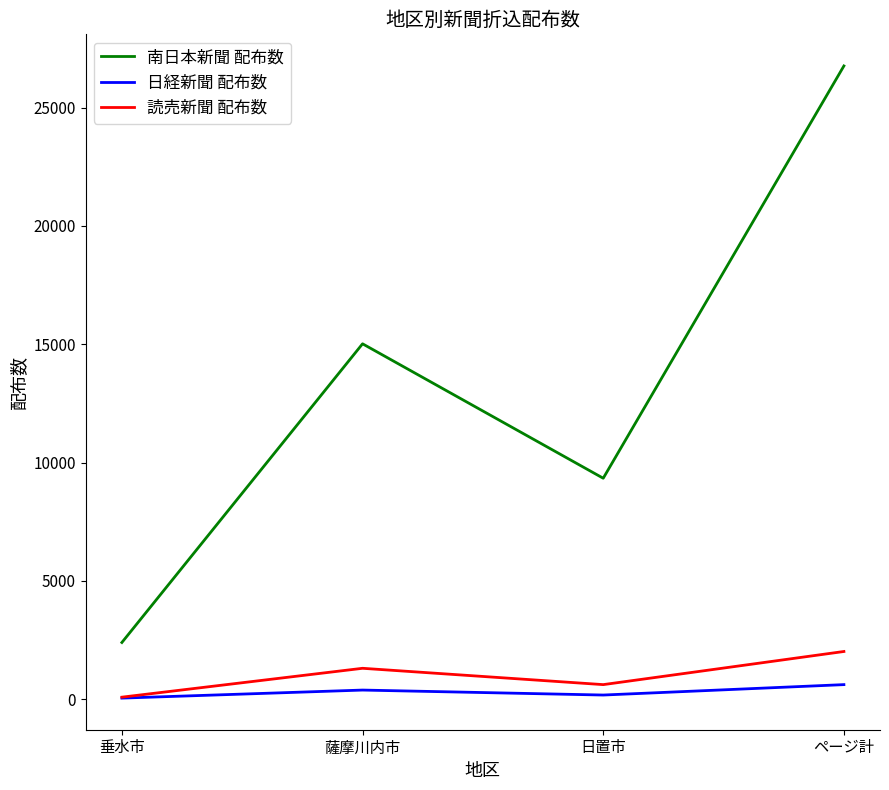

True or false: 読売新聞 配布数 and 南日本新聞 配布数 cross at least once.

False